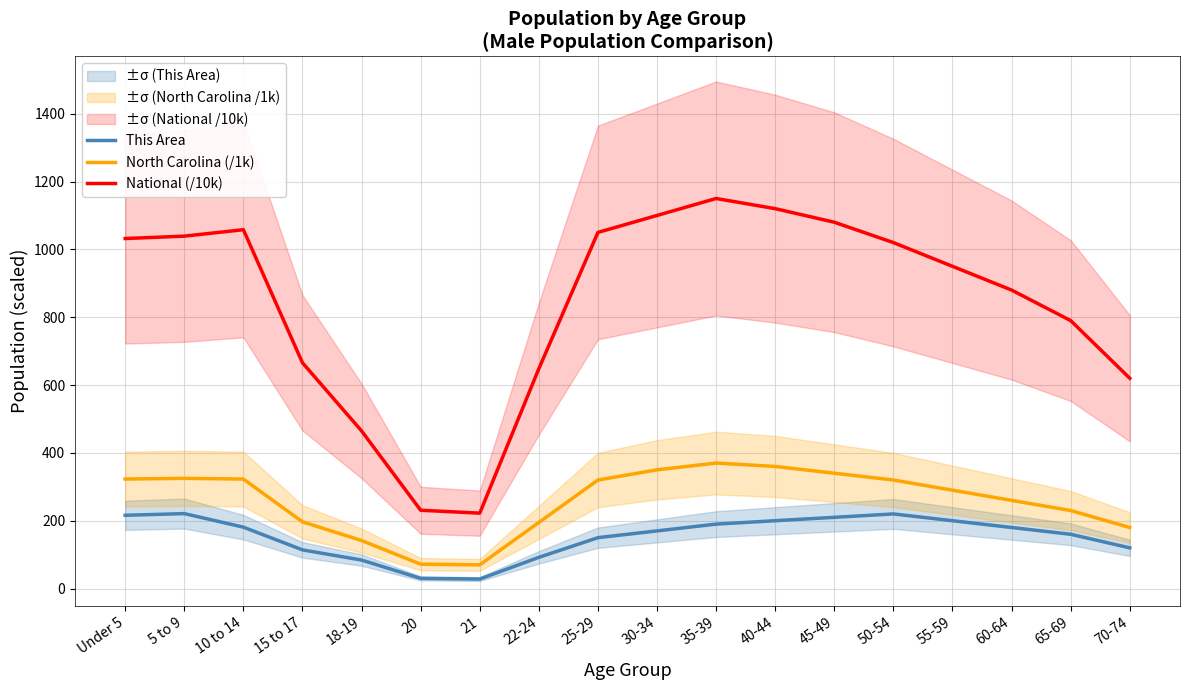

Where is the first local maximum for National (/10k)?

10 to 14